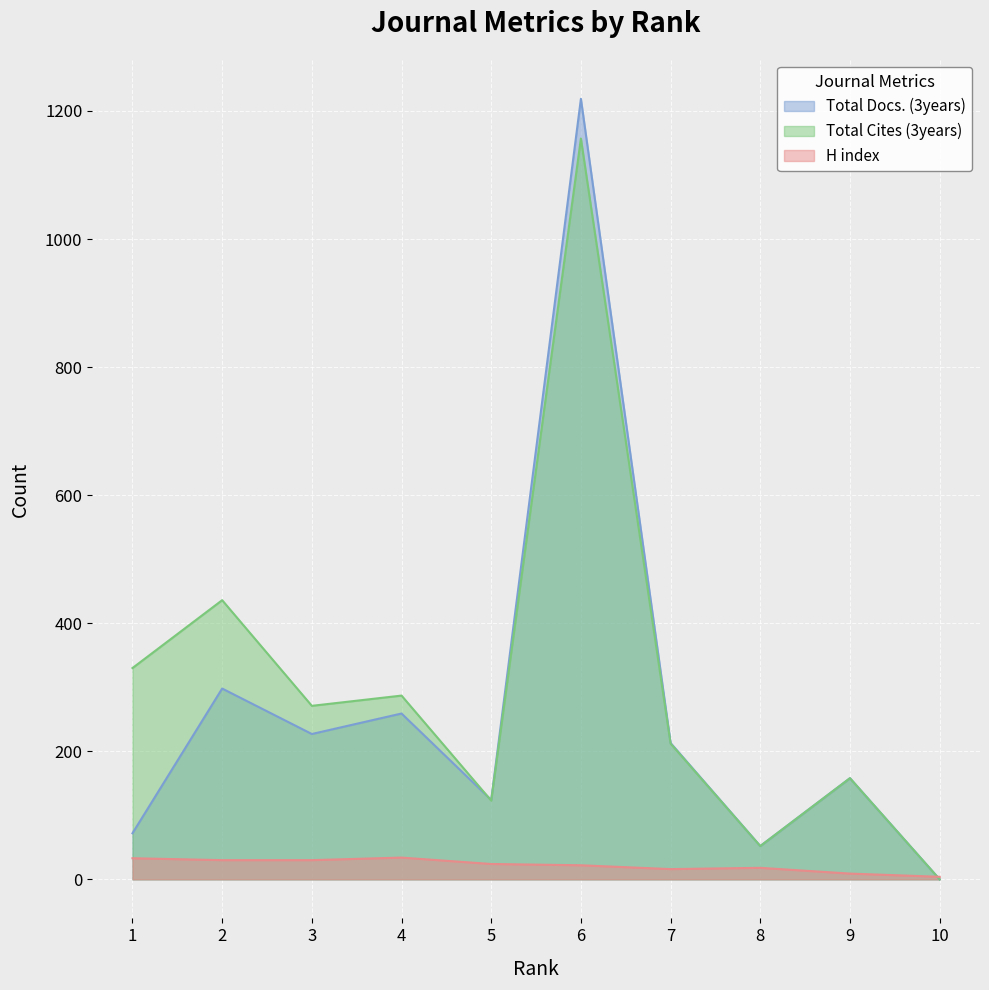

What is the difference between the second highest and minimum values in the Total Docs. (3years) series?

298